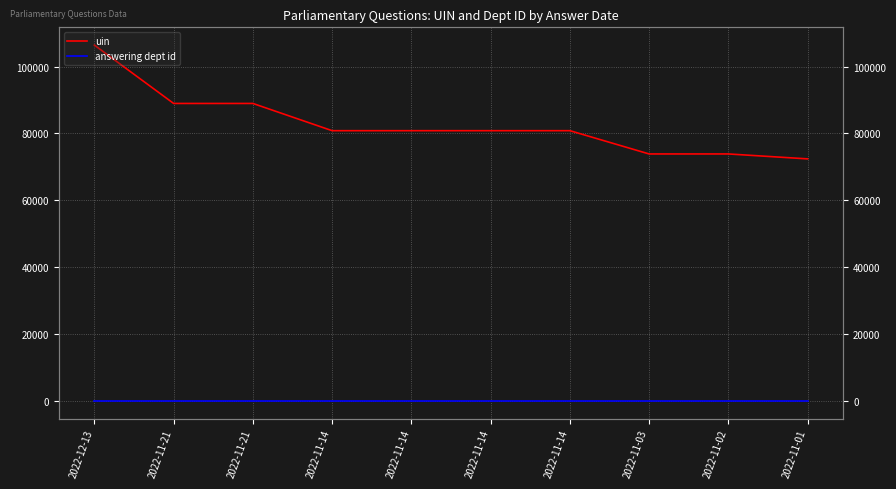

Rank the categories by uin value from lowest to highest.

2022-11-01, 2022-11-03, 2022-11-02, 2022-11-14, 2022-11-14, 2022-11-14, 2022-11-14, 2022-11-21, 2022-11-21, 2022-12-13